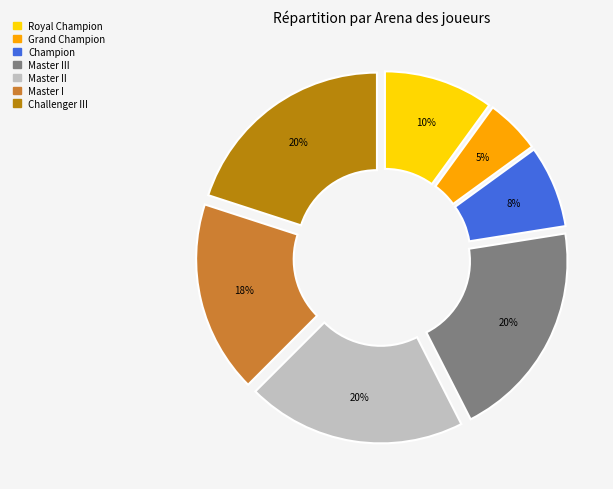

To the nearest percent, what is the difference between the largest and smallest slice percentages?

15%